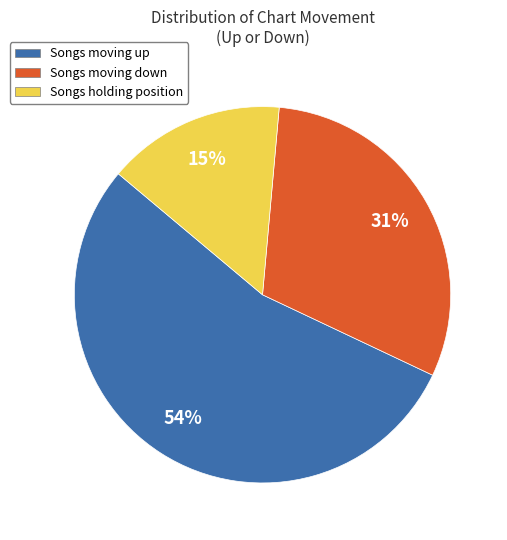

Is there any slice that represents more than half of the pie?

Yes